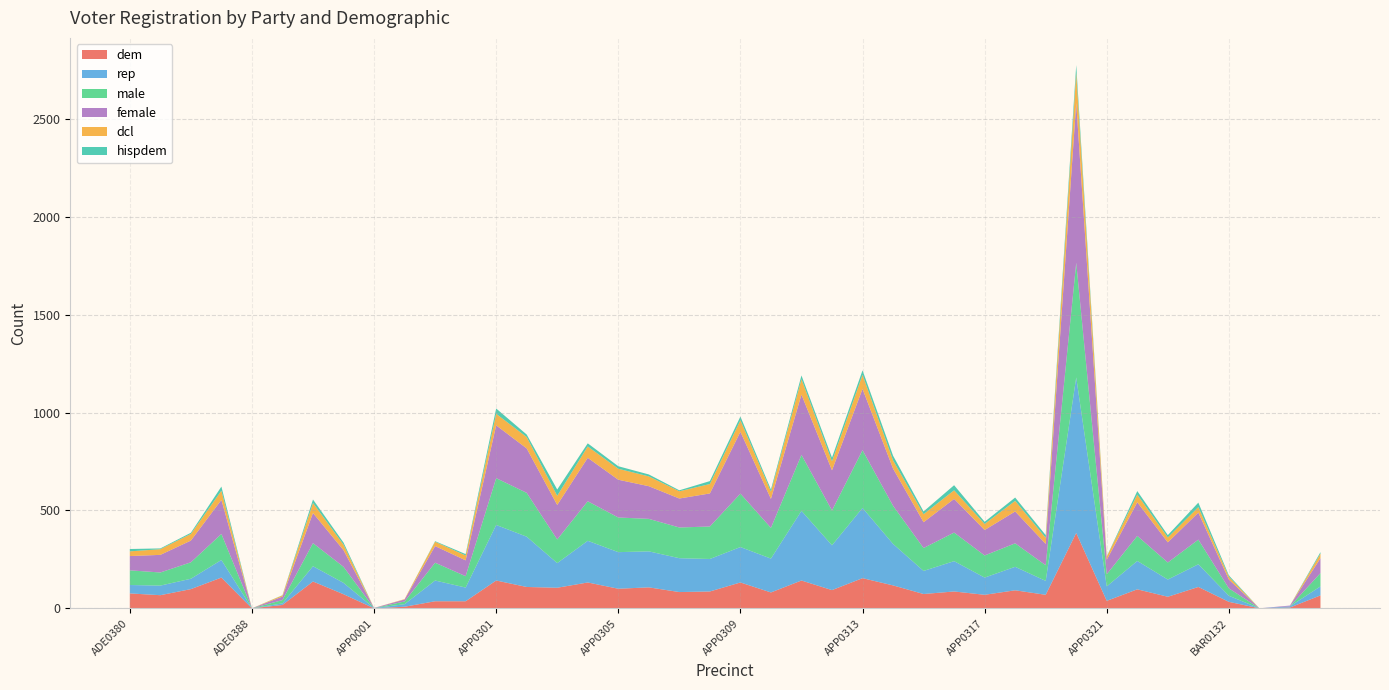

Reading left to right, transcribe all the data shown in this chart.

dem: 76	67	98	157	0	17	137	72	0	8	36	36	142	109	105	132	100	107	83	86	132	81	142	93	154	117	73	86	69	92	69	385	38	97	59	109	33	0	4	66
rep: 43	49	53	90	0	8	78	58	1	13	106	70	284	257	126	213	187	184	173	166	181	173	356	229	359	212	118	155	88	120	71	795	74	145	88	116	31	0	6	46
male: 75	67	84	133	0	17	118	82	0	14	91	58	239	224	121	202	177	166	157	166	273	157	286	178	295	195	117	146	113	120	80	586	62	128	87	126	38	0	0	68
female: 73	90	111	174	0	18	154	85	1	10	85	81	270	227	176	222	193	167	148	169	316	148	308	205	313	190	132	172	130	163	109	816	74	172	103	138	45	0	4	76
dcl: 24	29	34	47	0	6	51	28	0	2	22	25	59	58	47	58	56	50	37	48	59	37	79	46	72	42	41	44	31	54	31	155	16	39	25	28	14	0	0	23
hispdem: 12	4	6	21	0	1	18	11	0	0	3	7	27	13	32	16	13	10	5	15	19	11	19	19	23	24	14	26	11	17	14	39	1	18	12	23	7	0	0	8